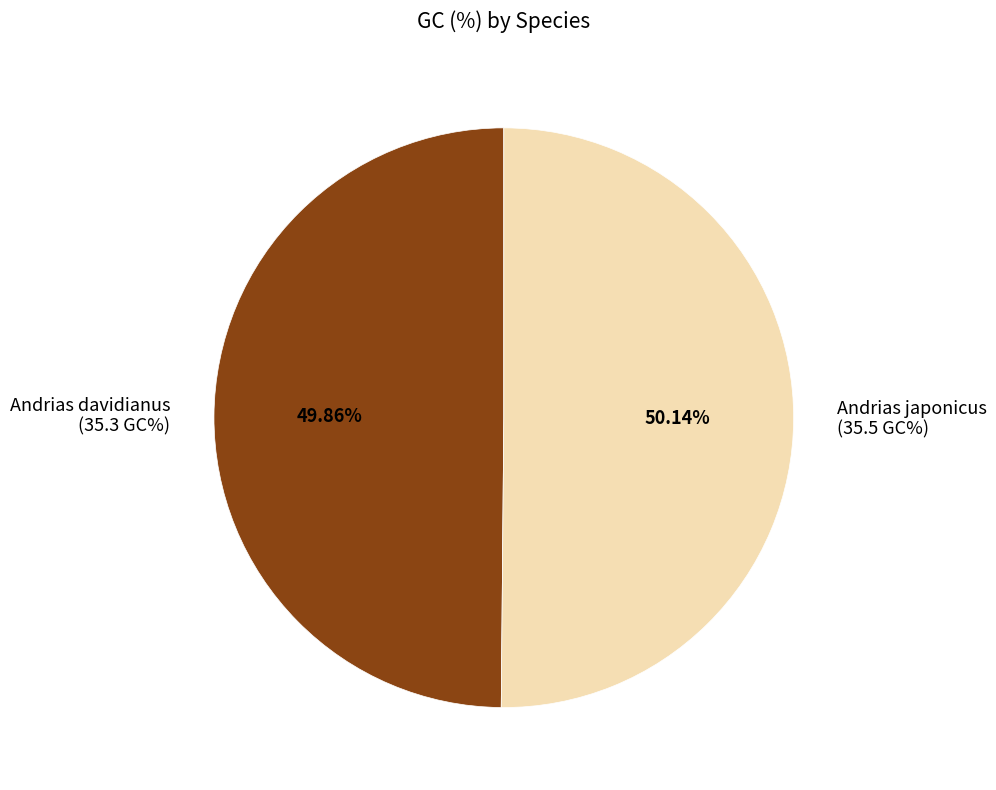

To the nearest percent, what is the average slice percentage?

50%